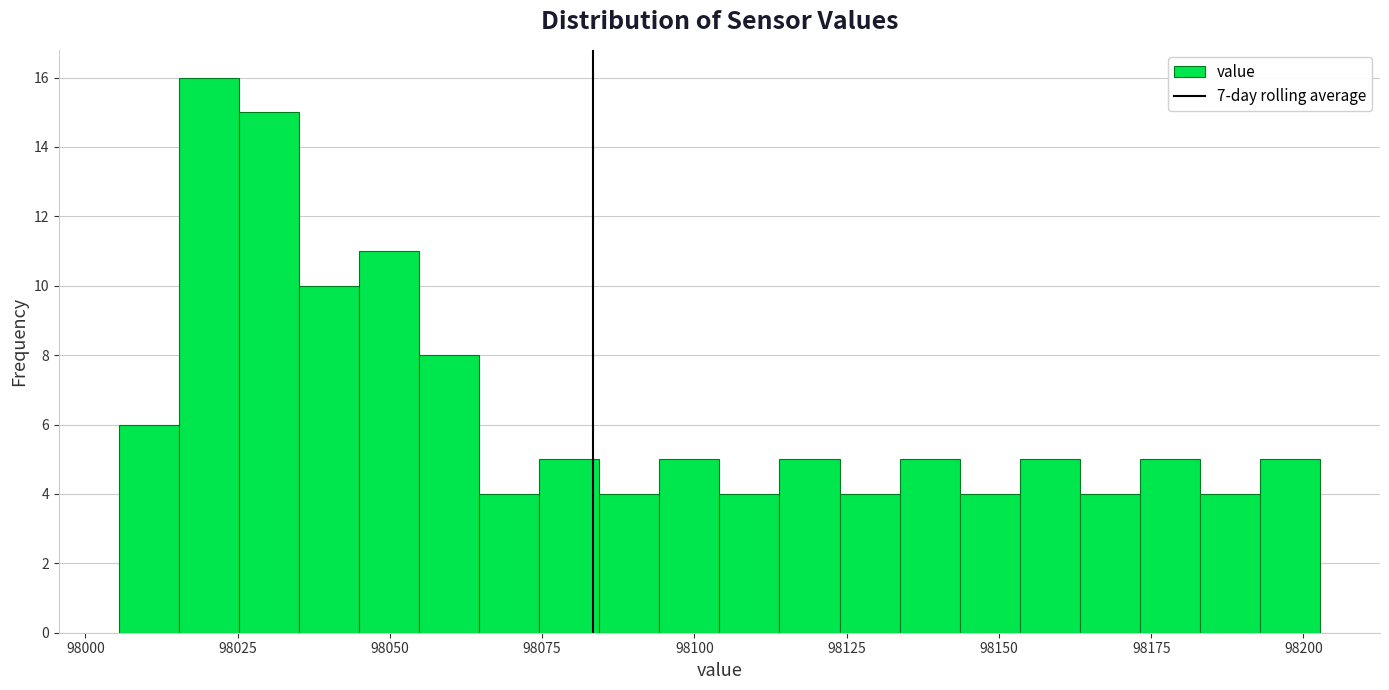

Read against the x-axis, roughly where is the centre of the tallest bar?

98020